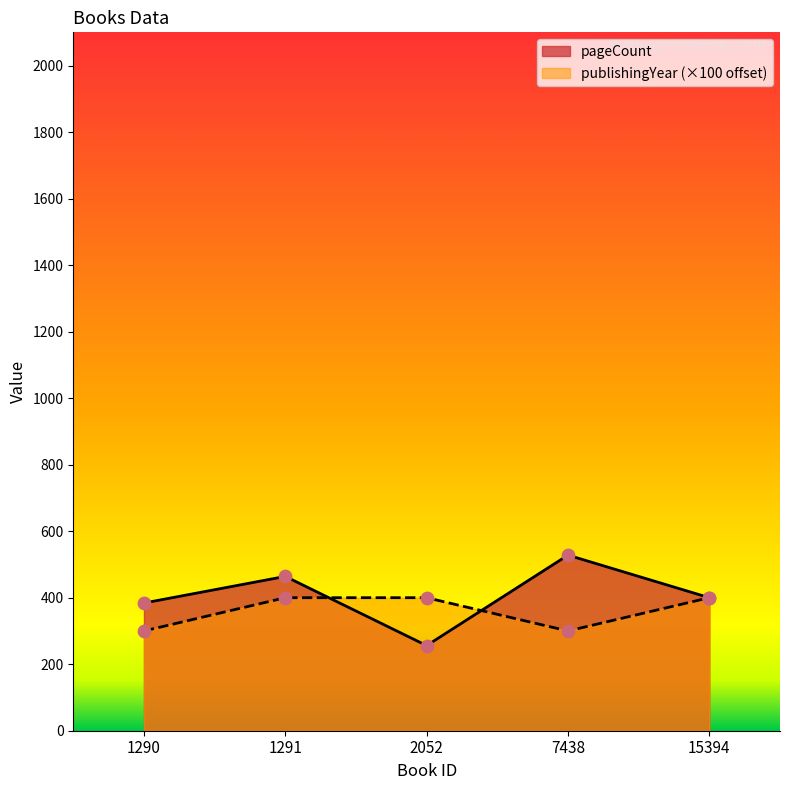

Is the value of publishingYear at 7438 greater than the value of pageCount at 15394?

No